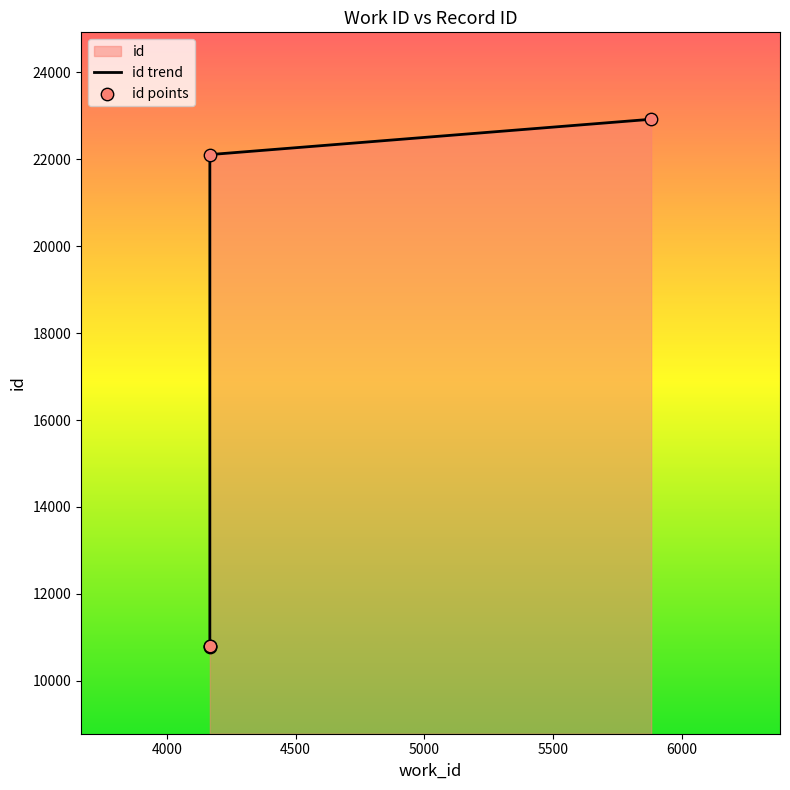

Between 5880 and 4167, which is larger?

5880